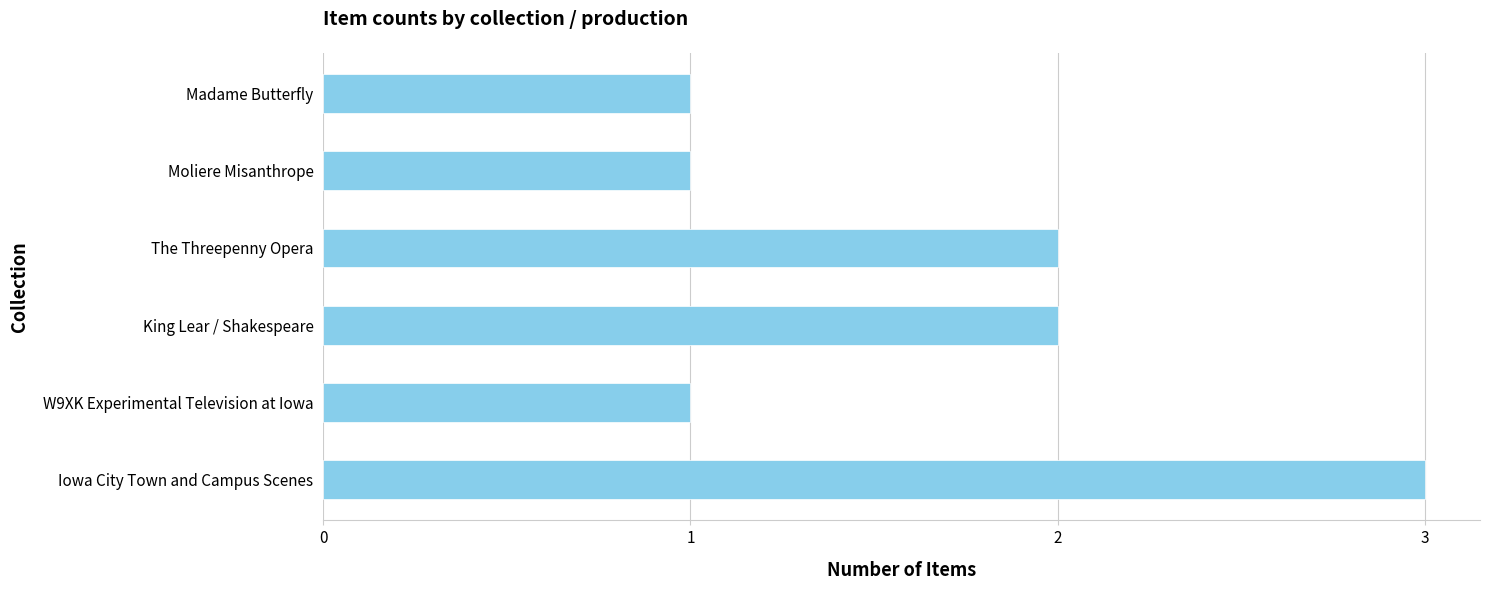

What is the difference between the maximum and minimum values?

2